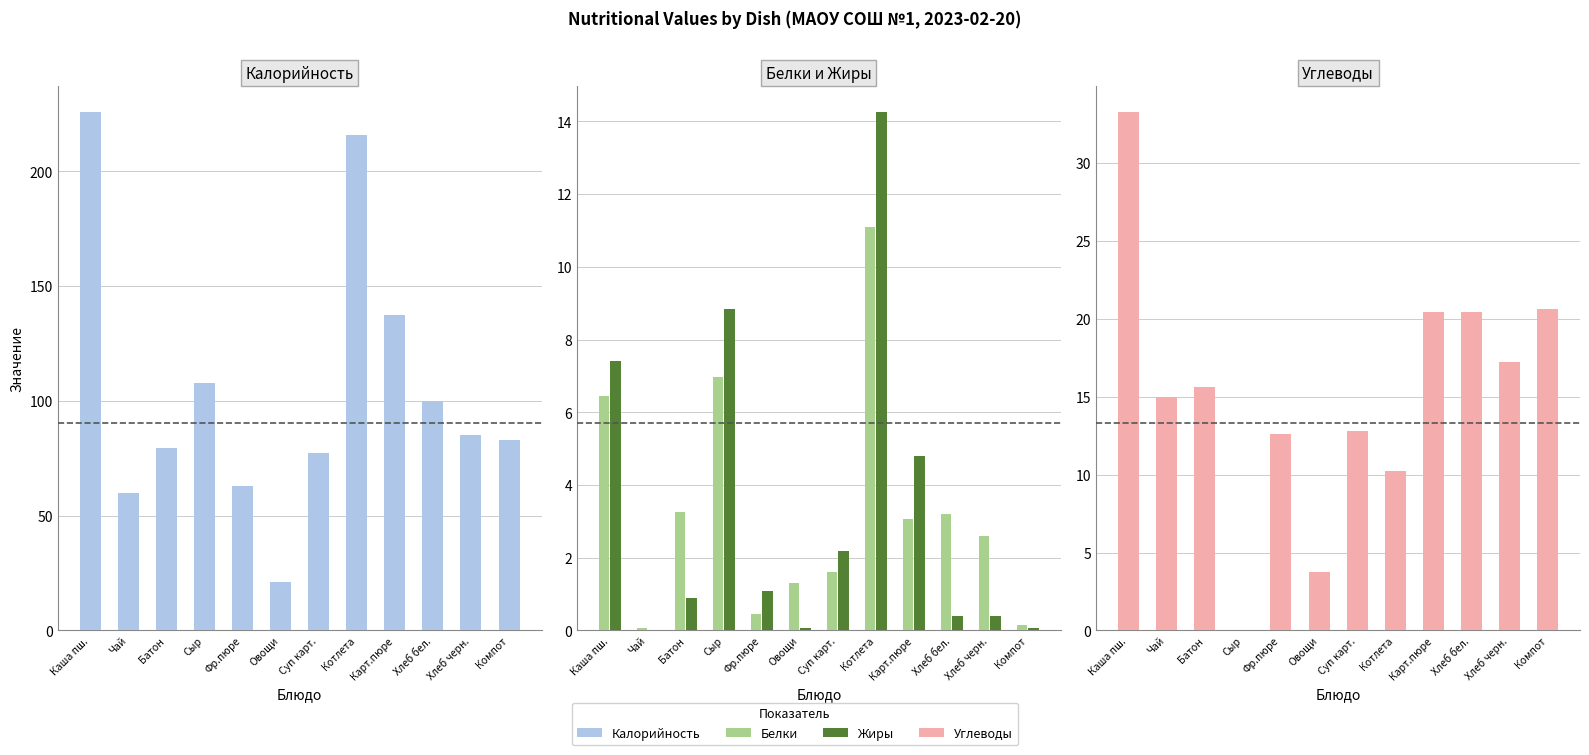

How many bars are there in total?

48